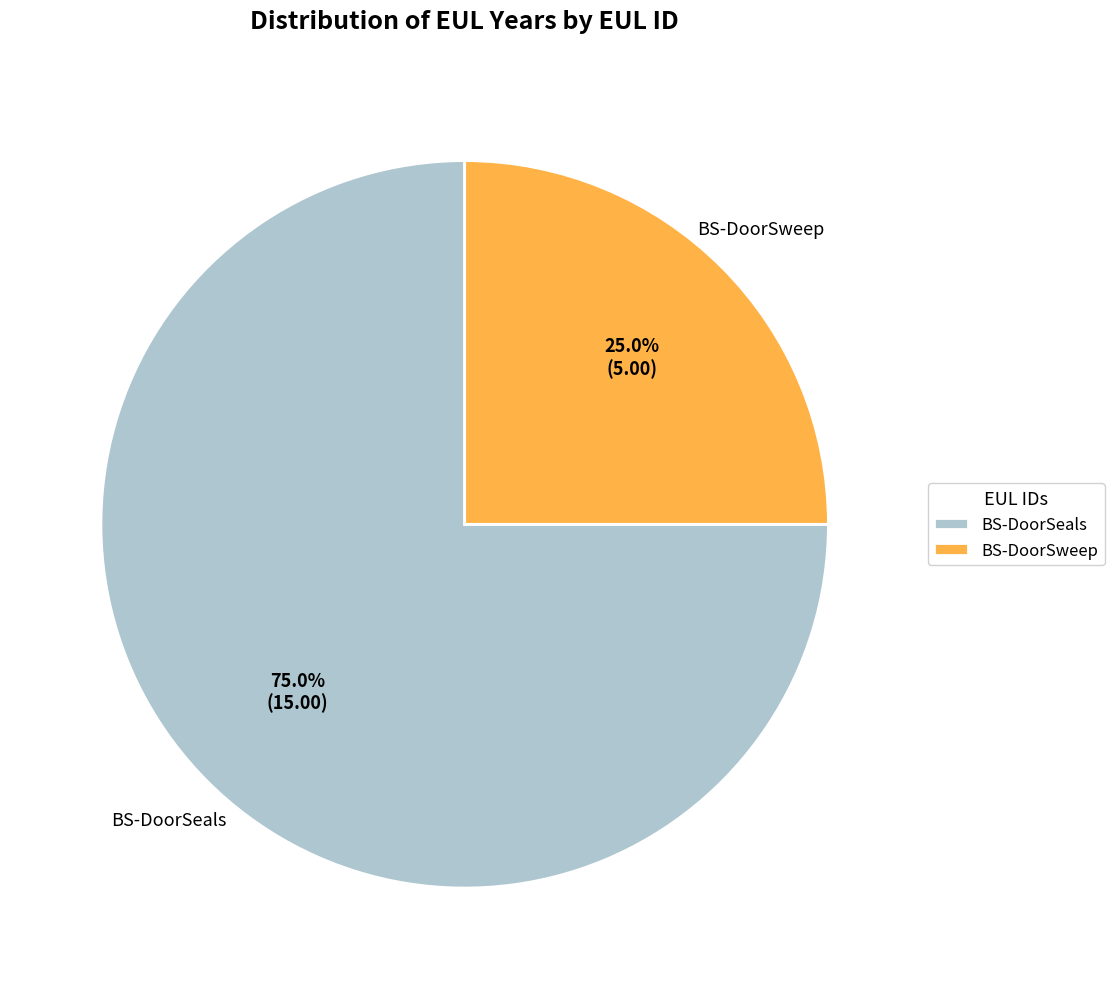

Combined, what portion of the pie is BS-DoorSweep and BS-DoorSeals?

100.0%